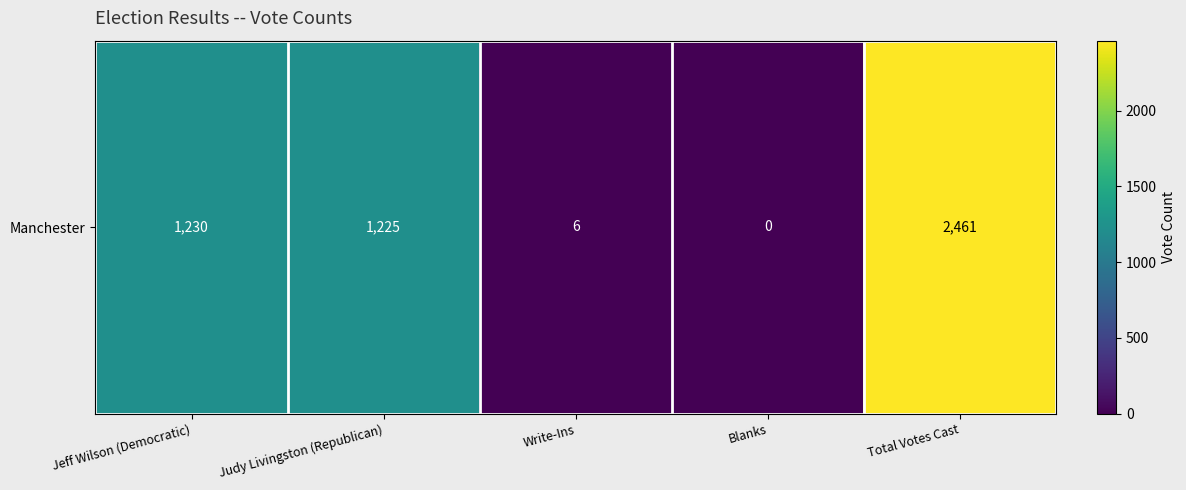

Count the number of data series in this chart.

1